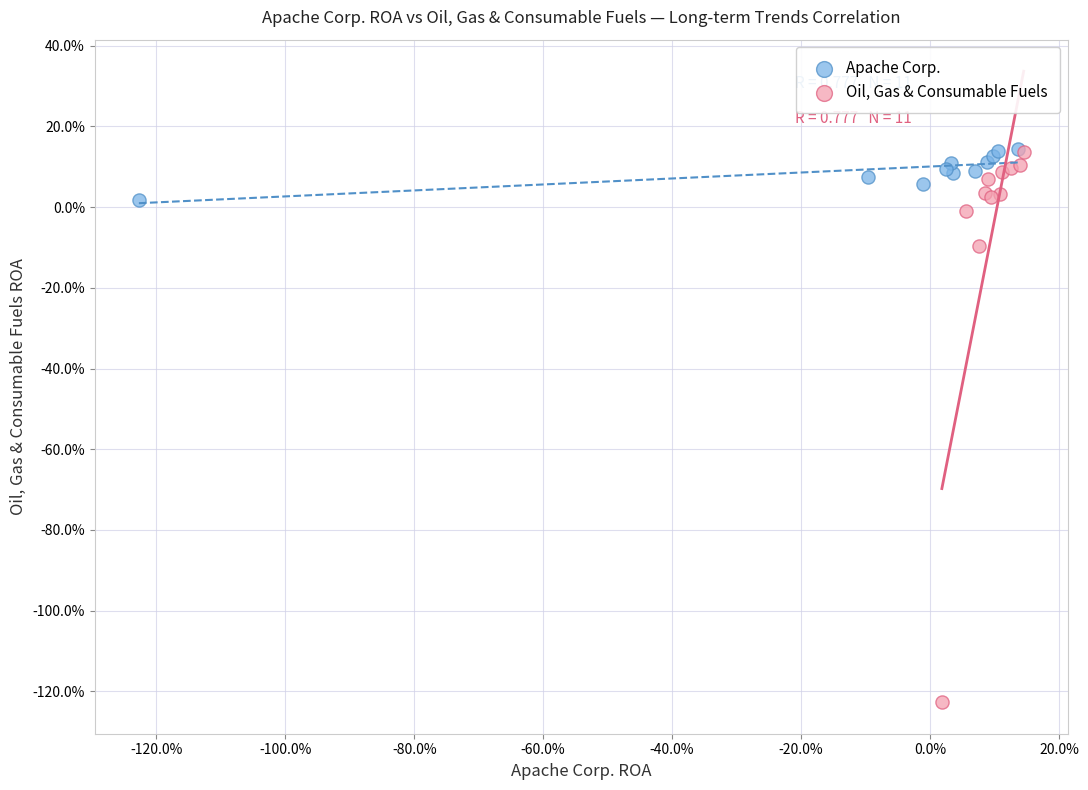

Which series reaches the minimum Y coordinate?

Oil, Gas & Consumable Fuels